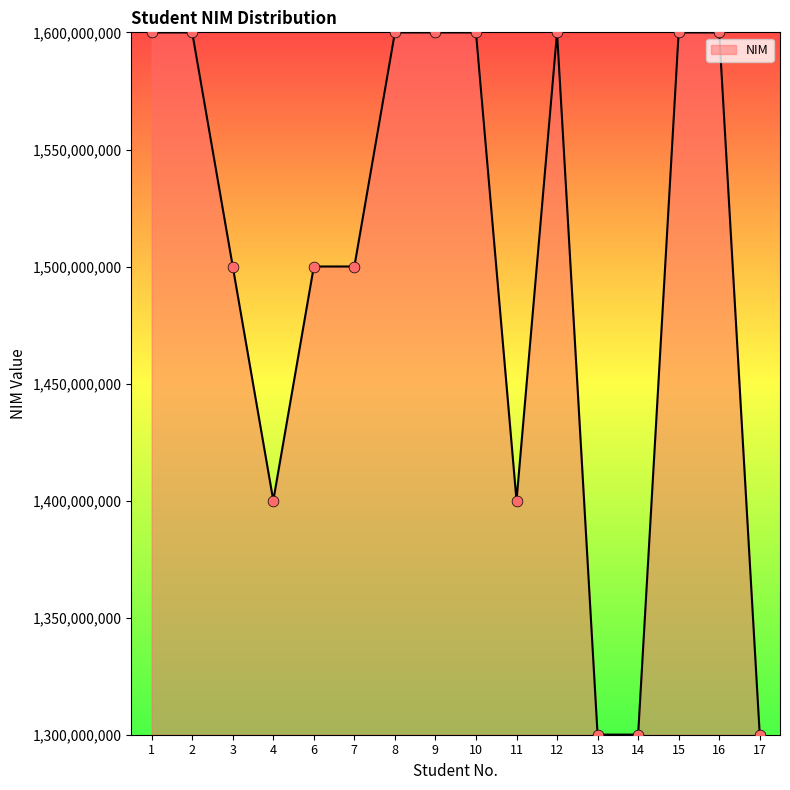

Which has a higher value, 3 or 9?

9